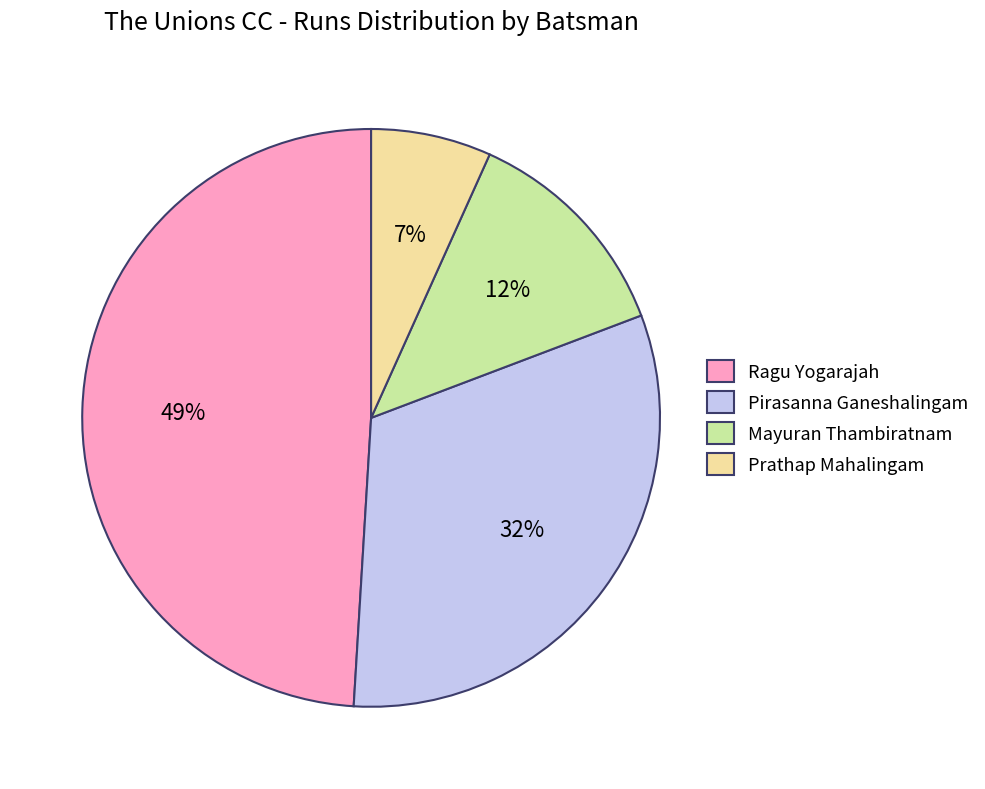

Which category has the smallest portion of the pie?

Prathap Mahalingam